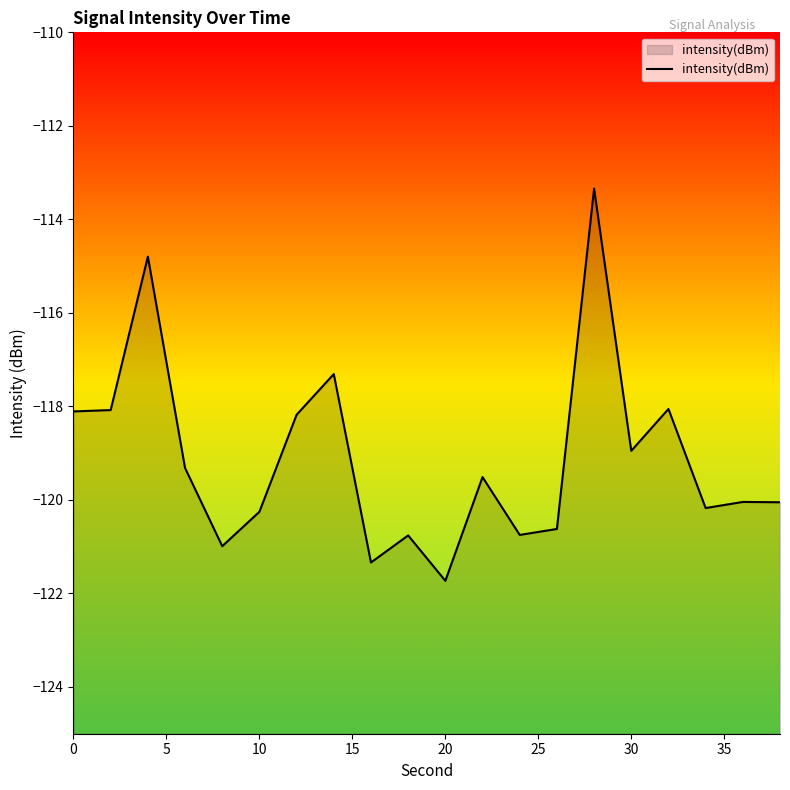

True or false: the data shows -170.7 at 10.

False